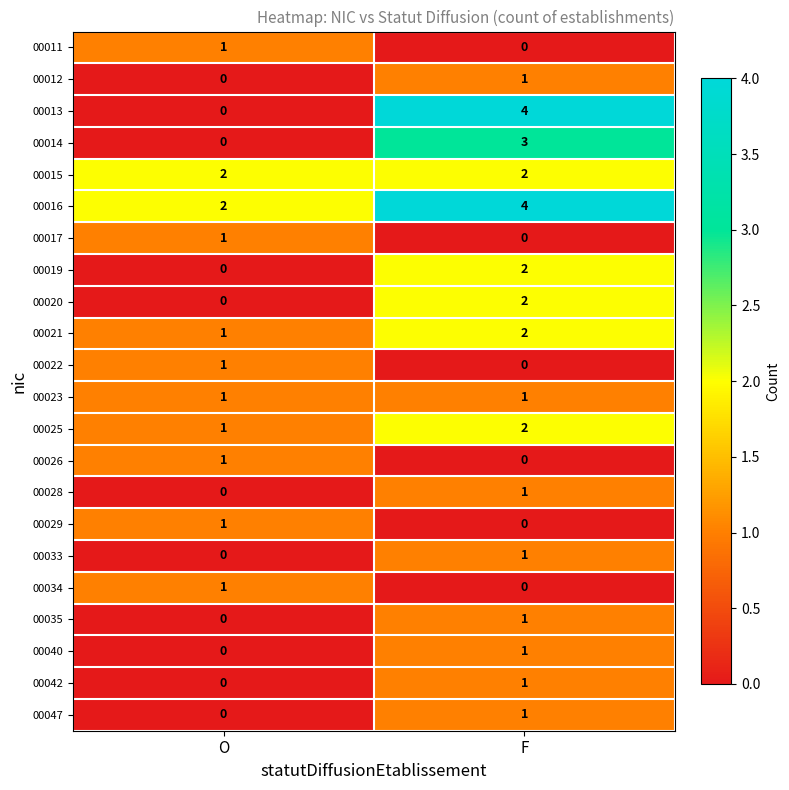

The value of 00022 at O is 1. True or false?

True